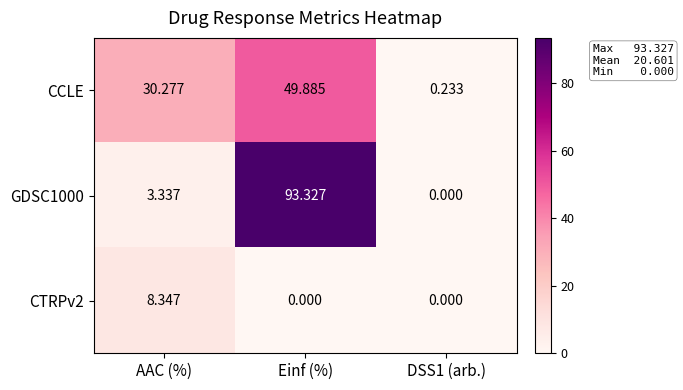

Which series changed the most between AAC (%) and DSS1 (arb.)?

CCLE